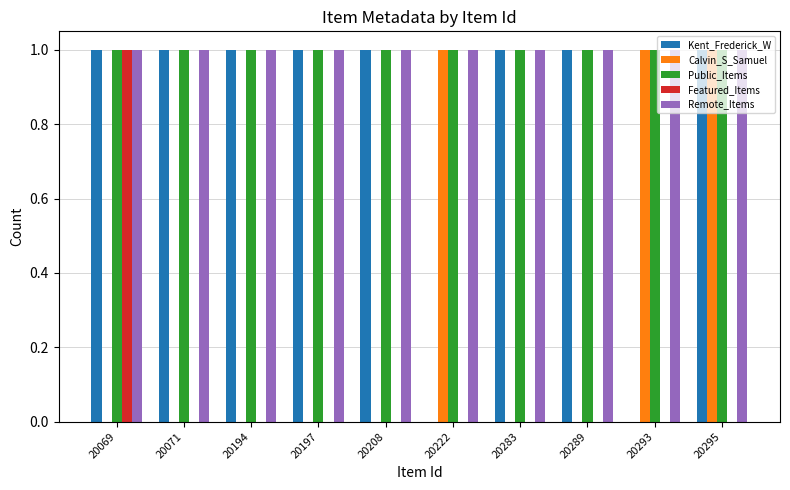

What is the total value across all series at 20283?

3